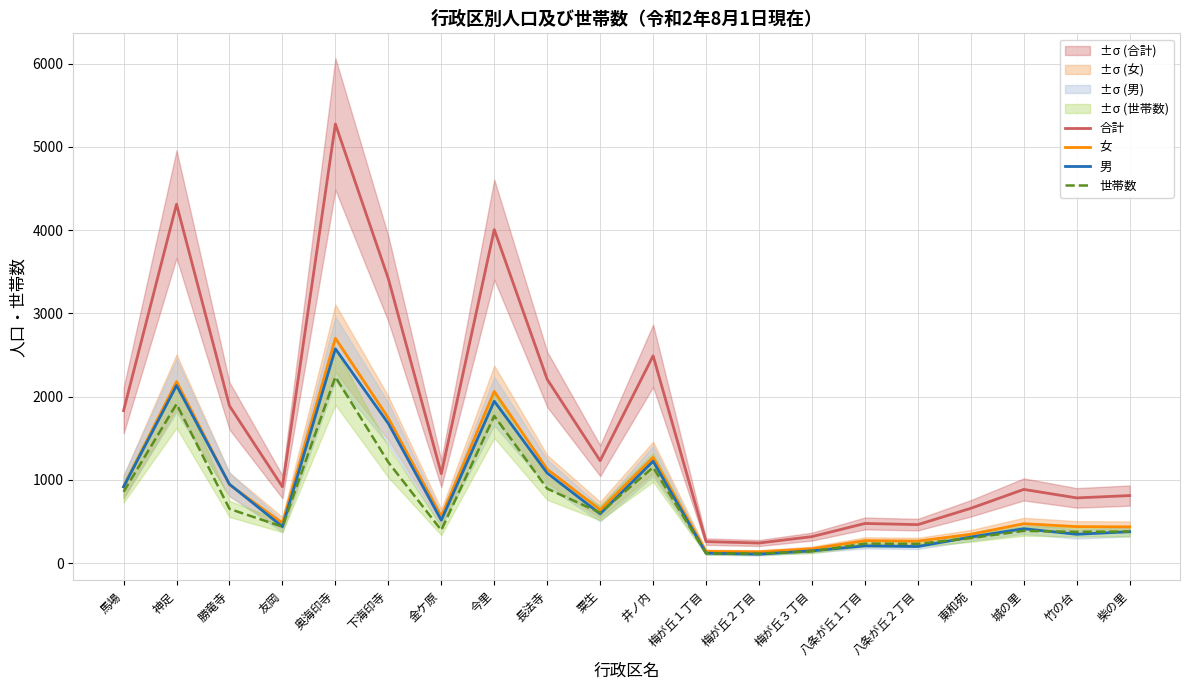

At which label does 男 reach its peak?

奥海印寺